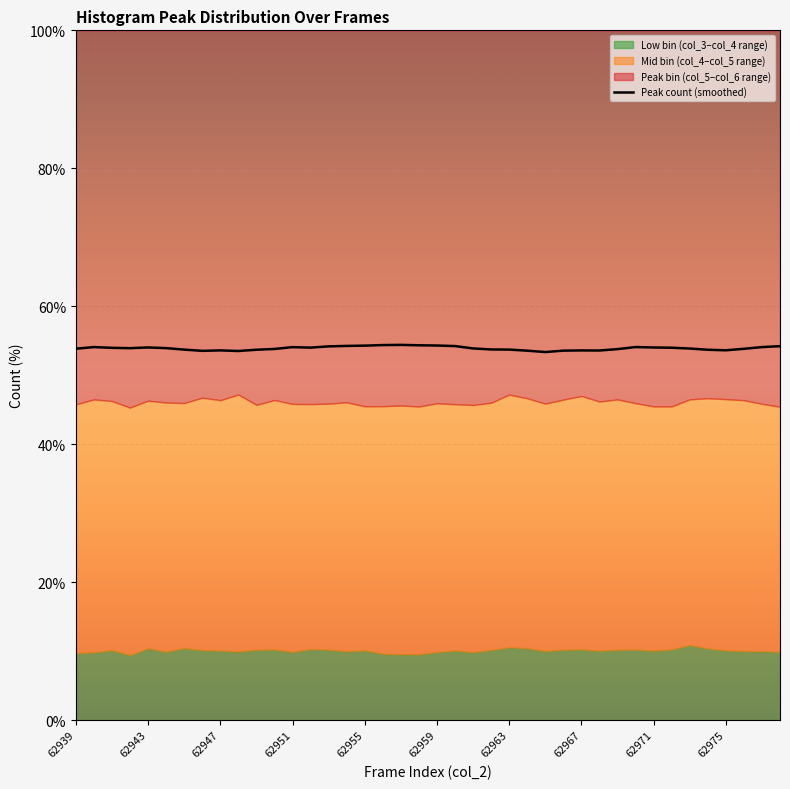

The chart shows a value of 27.4 at 31. True or false?

False